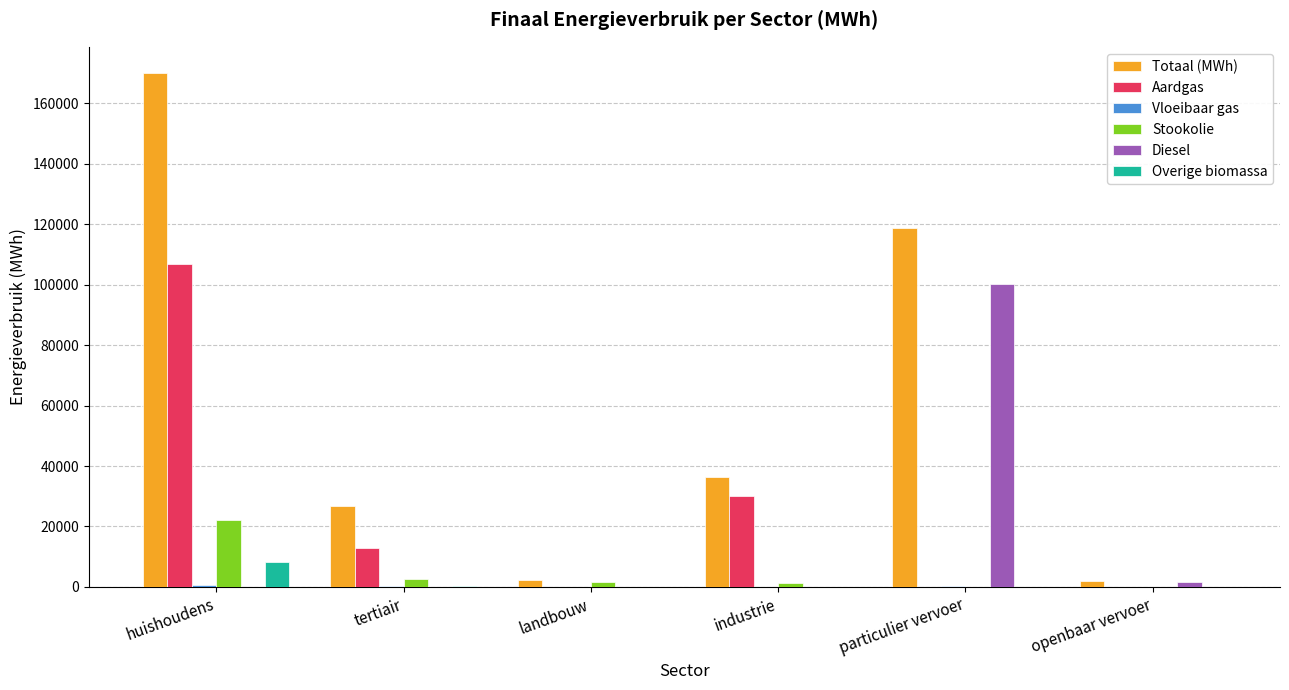

Which series changed the most between tertiair and openbaar vervoer?

Totaal (MWh)